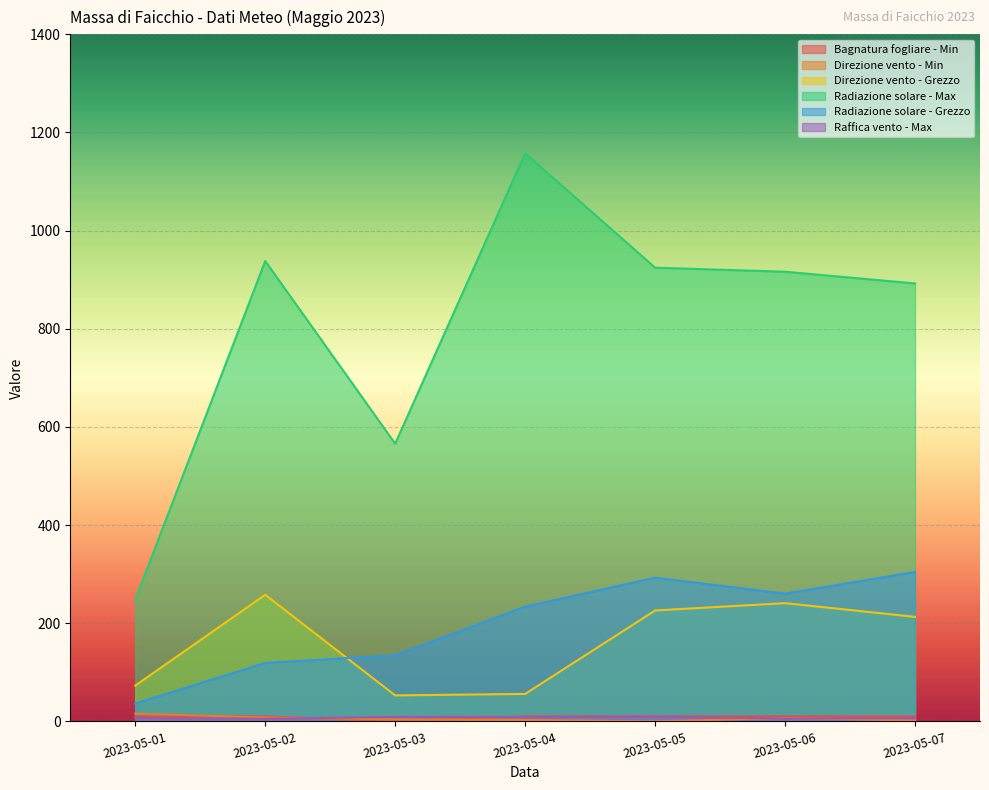

What is the highest value of the Radiazione solare - Max series?

1157.6